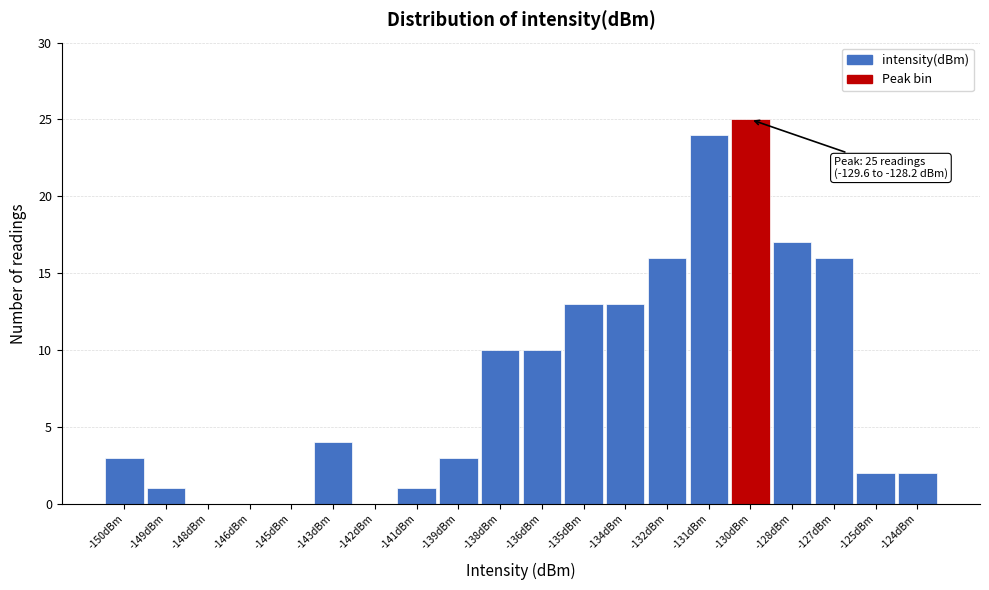

Reading left to right, transcribe all the data shown in this chart.

-150dBm=3	-149dBm=1	-148dBm=0	-146dBm=0	-145dBm=0	-143dBm=4	-142dBm=0	-141dBm=1	-139dBm=3	-138dBm=10	-136dBm=10	-135dBm=13	-134dBm=13	-132dBm=16	-131dBm=24	-130dBm=25	-128dBm=17	-127dBm=16	-125dBm=2	-124dBm=2